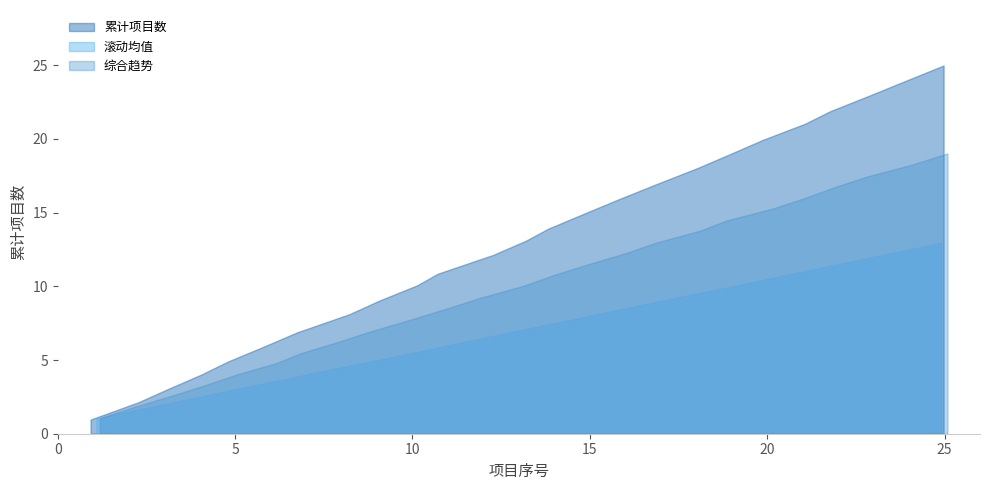

Is it true that 项目序号 equals 22.0 at 22?

True